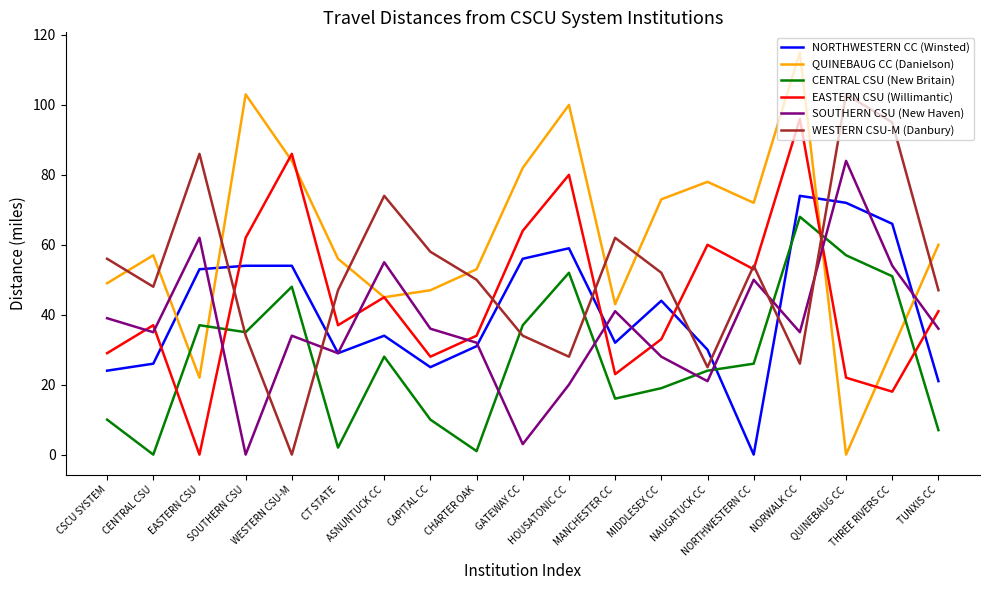

What are all the series names shown in the legend?

NORTHWESTERN CC (Winsted), QUINEBAUG CC (Danielson), CENTRAL CSU (New Britain), EASTERN CSU (Willimantic), SOUTHERN CSU (New Haven), WESTERN CSU-M (Danbury)